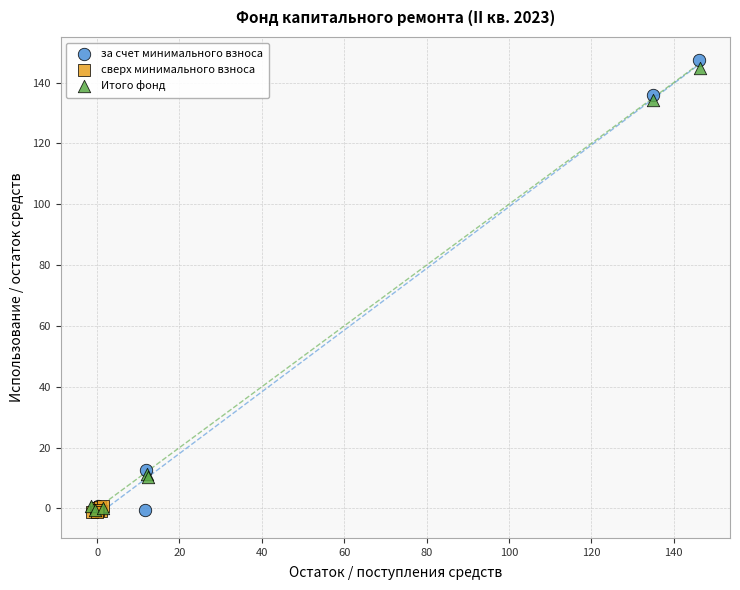

Which series reaches the maximum Y coordinate?

за счет минимального взноса